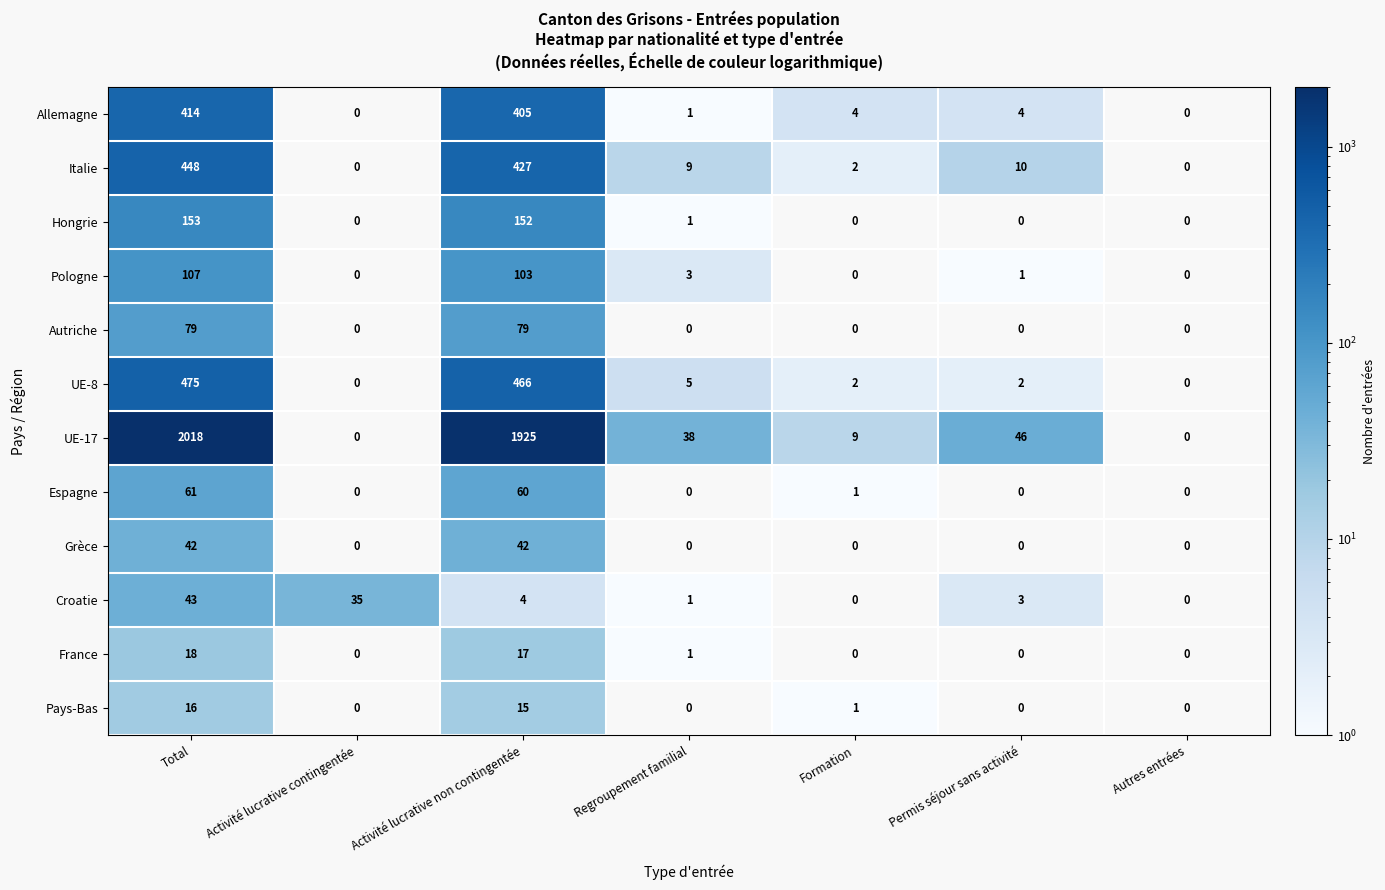

True or false: Hongrie has a value of 1.4 at Regroupement familial.

False